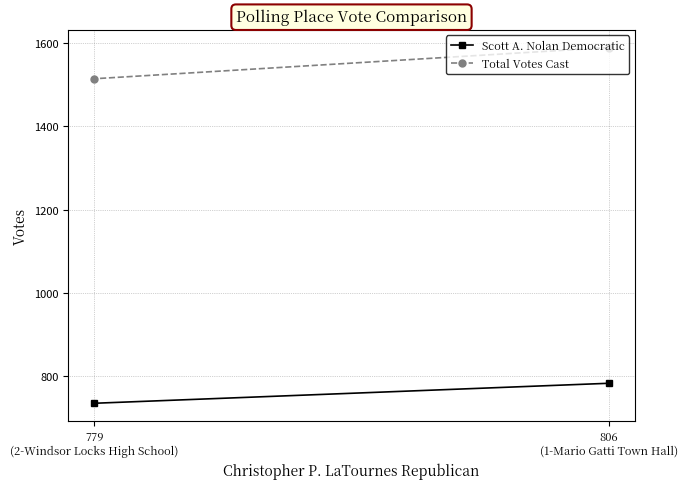

What are all the series names shown in the legend?

Scott A. Nolan Democratic, Total Votes Cast